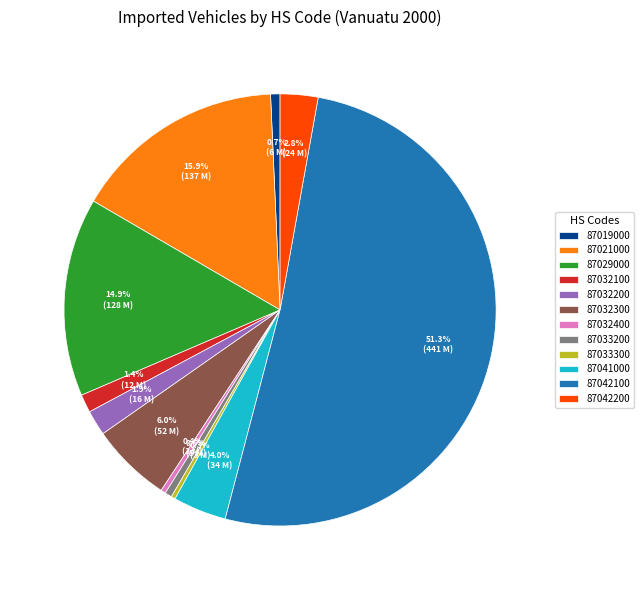

Which category has the biggest portion of the pie?

87042100